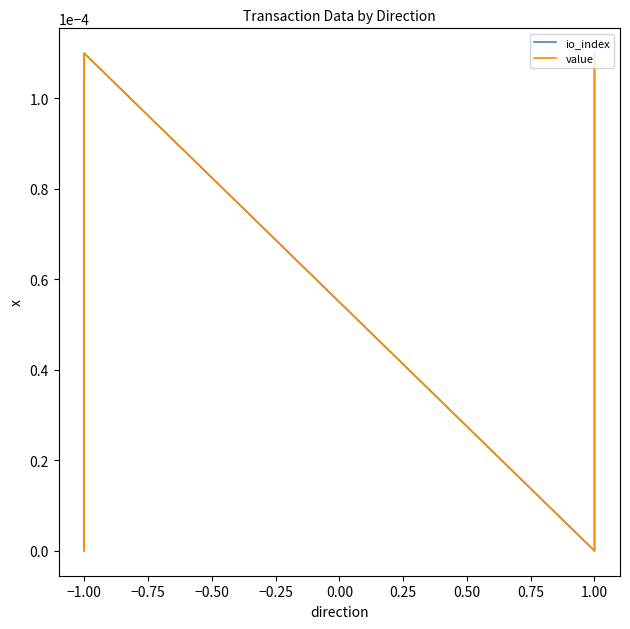

Count the io_index values in the range 0 to 1.

4